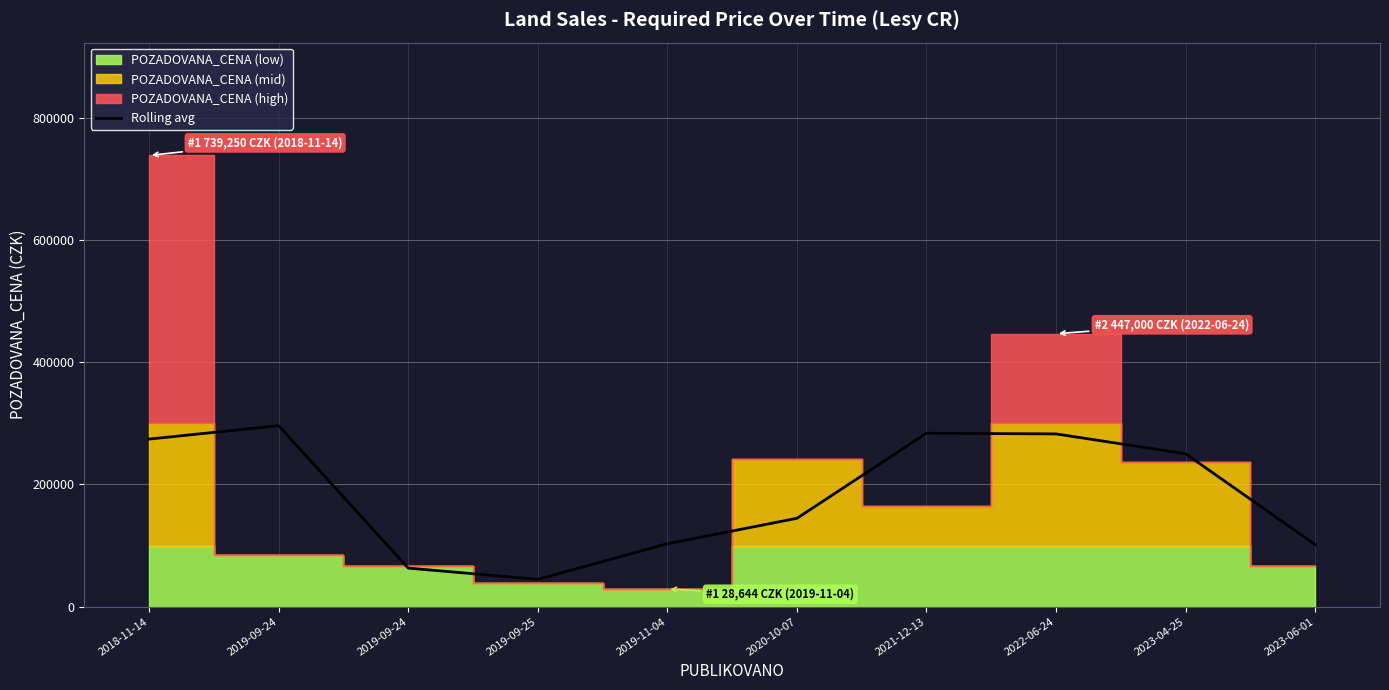

What is the average value?

184459.5